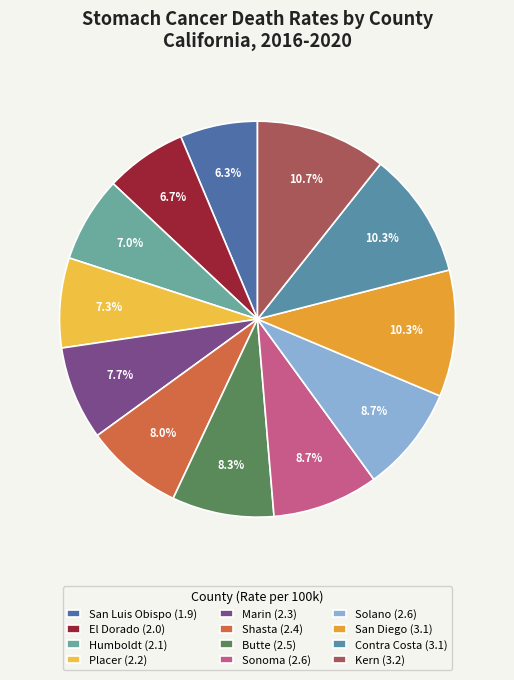

True or false: Shasta accounts for 20% of the total.

False